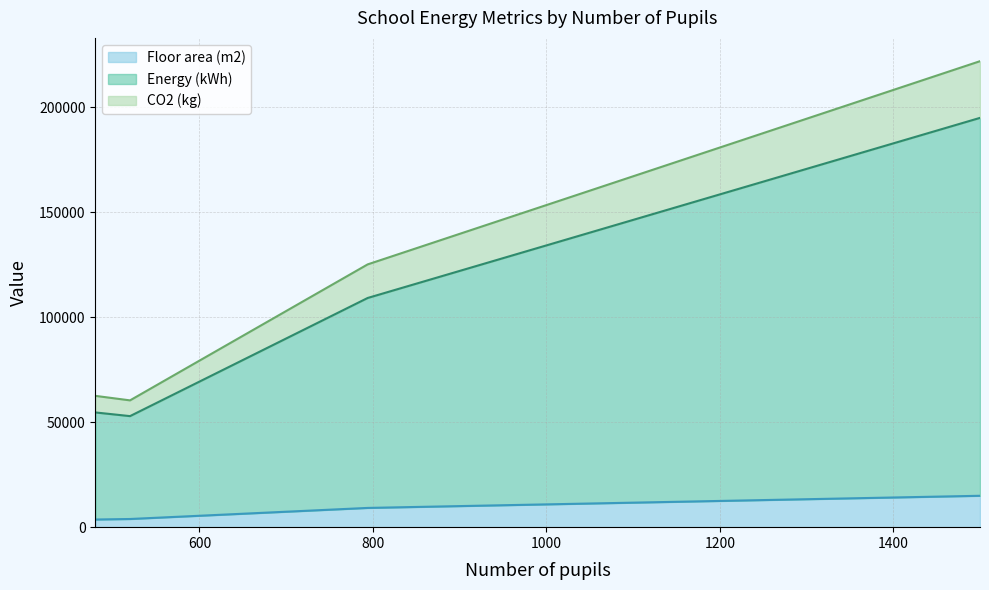

Is it true that Energy (kWh) equals 31817 at 794?

False